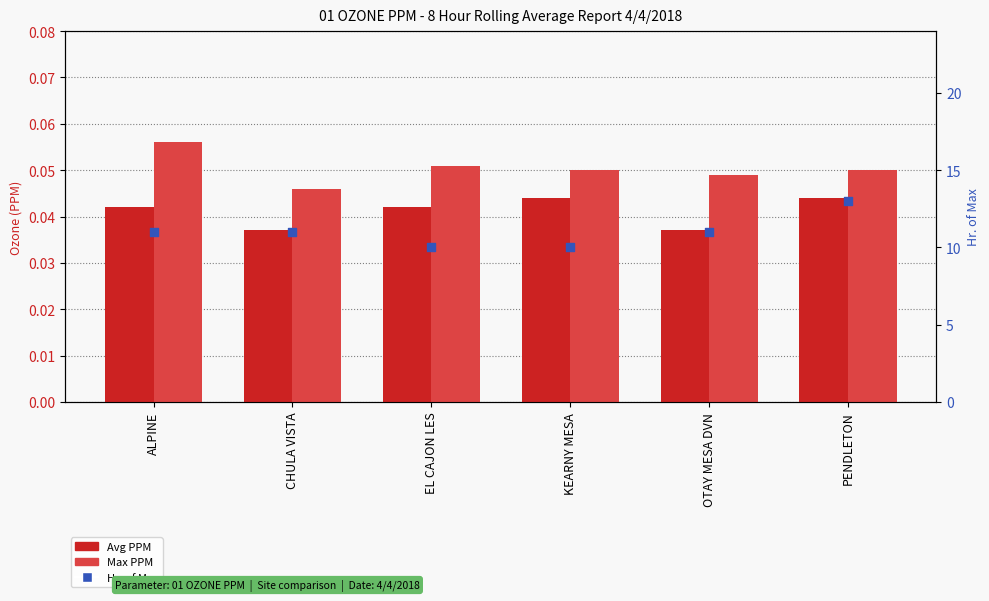

Which series reaches the maximum Y coordinate?

Hr. of Max